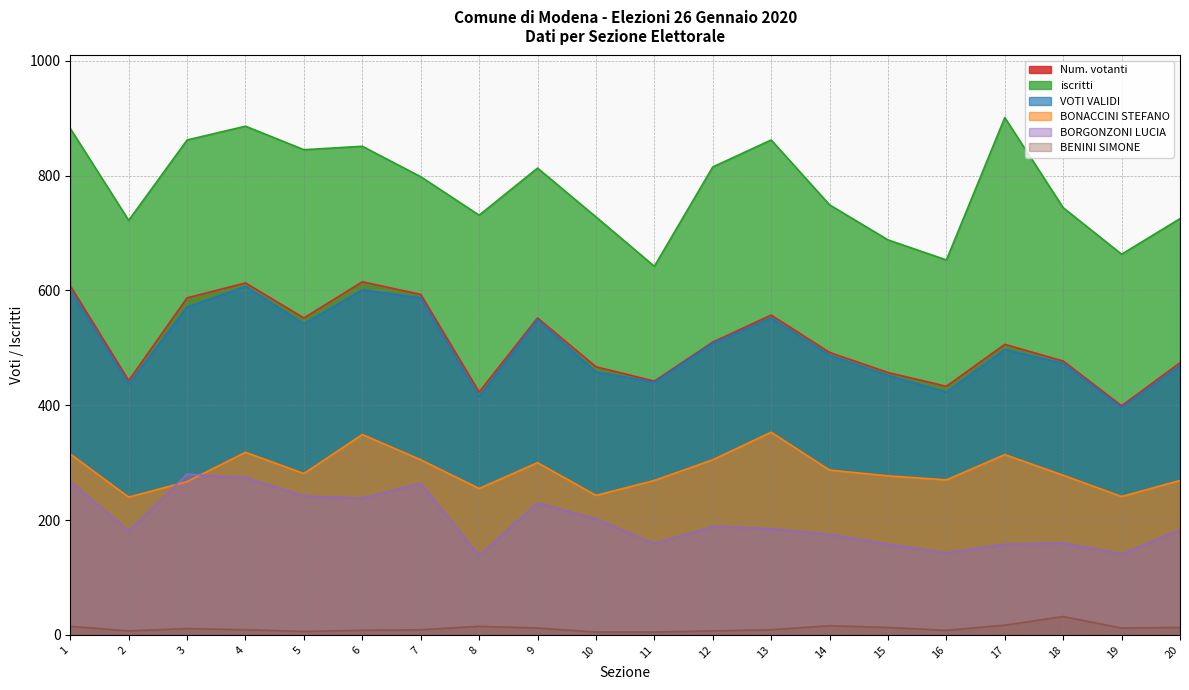

Does the chart have visible grid lines?

Yes